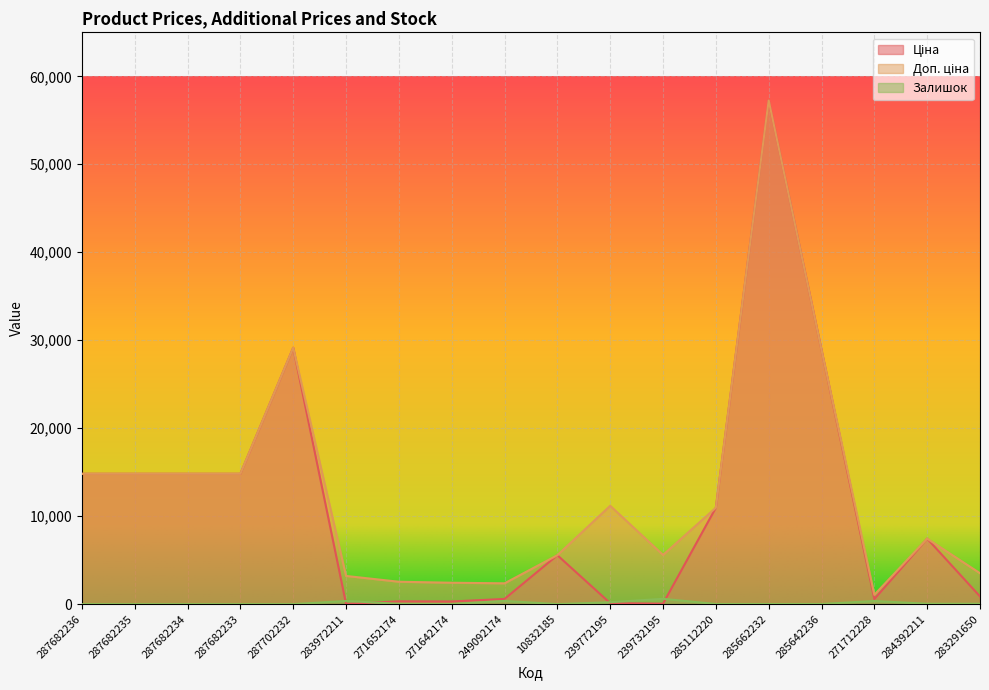

The Залишок series shows 55.4 at 239772195. True or false?

False